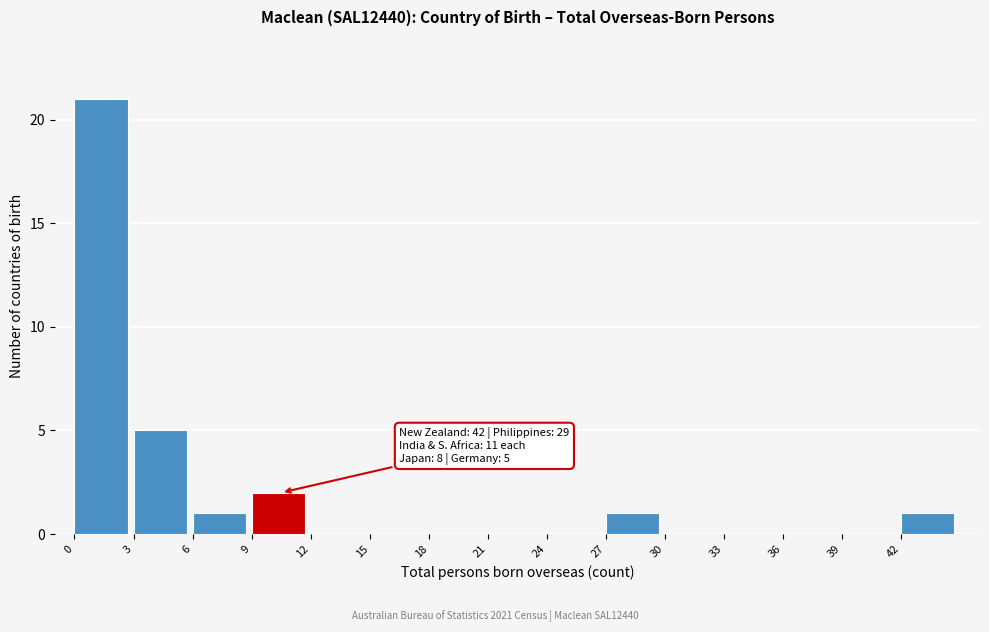

Over which range of the x-axis is the bar tallest?

0 to 3